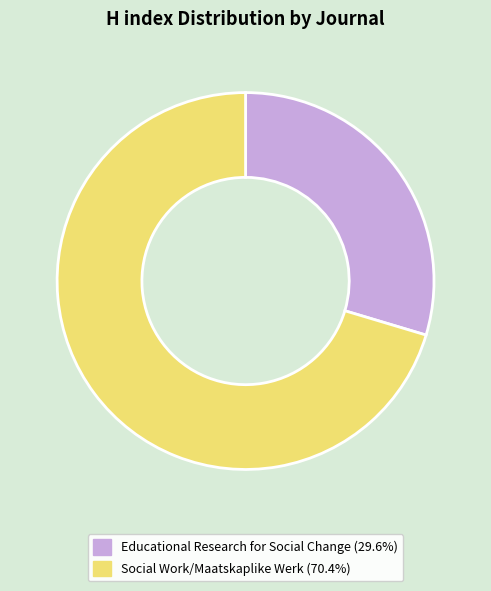

Rank the categories by value from lowest to highest.

Educational Research for Social Change, Social Work/Maatskaplike Werk